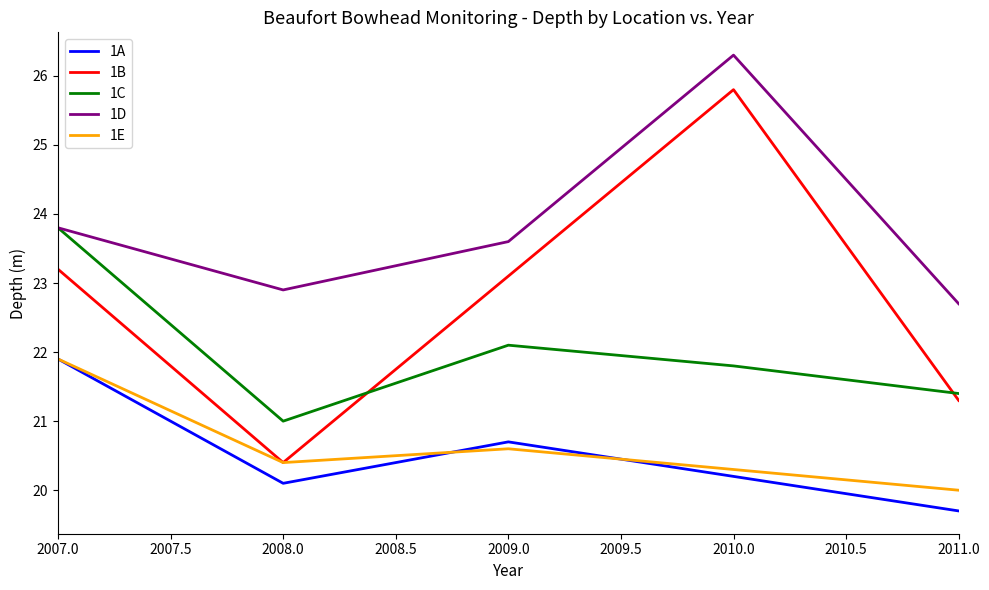

Which category has the highest value across all series?

2010.0